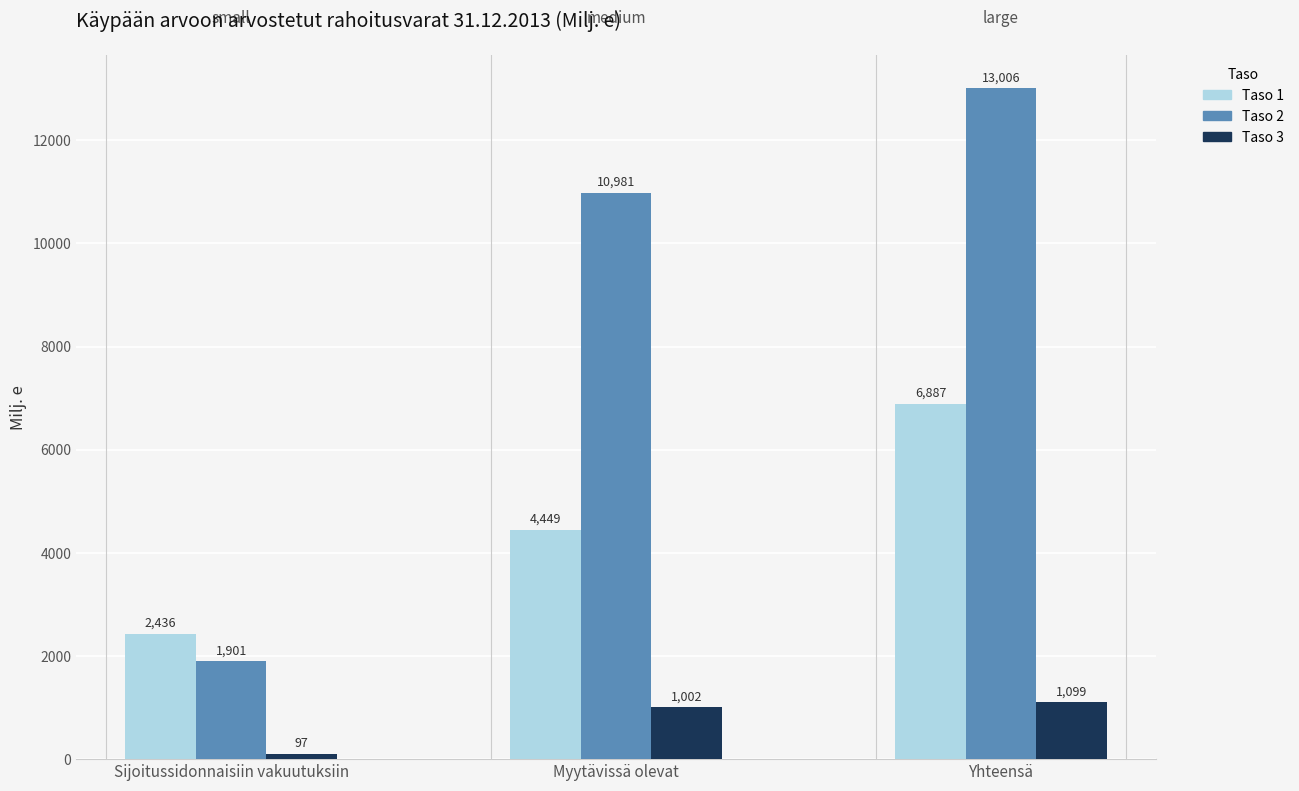

The Taso 1 series shows 1737.4 at Yhteensä. True or false?

False